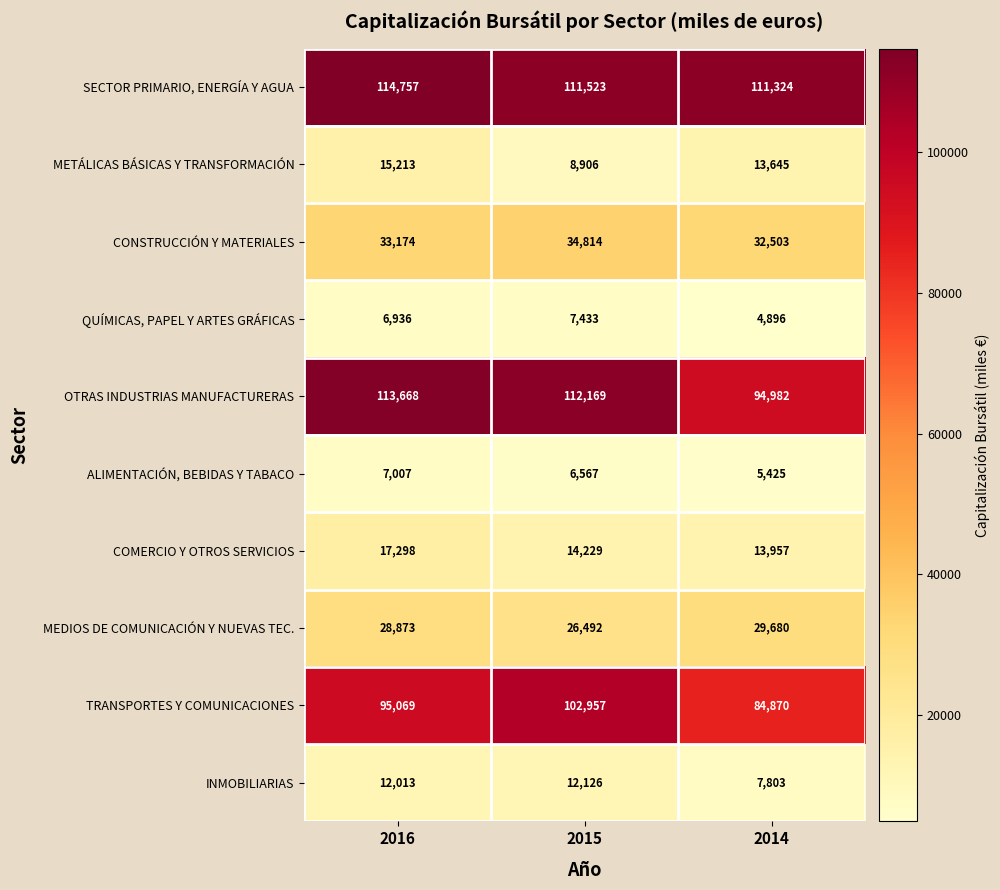

How many data points does each series have?

3